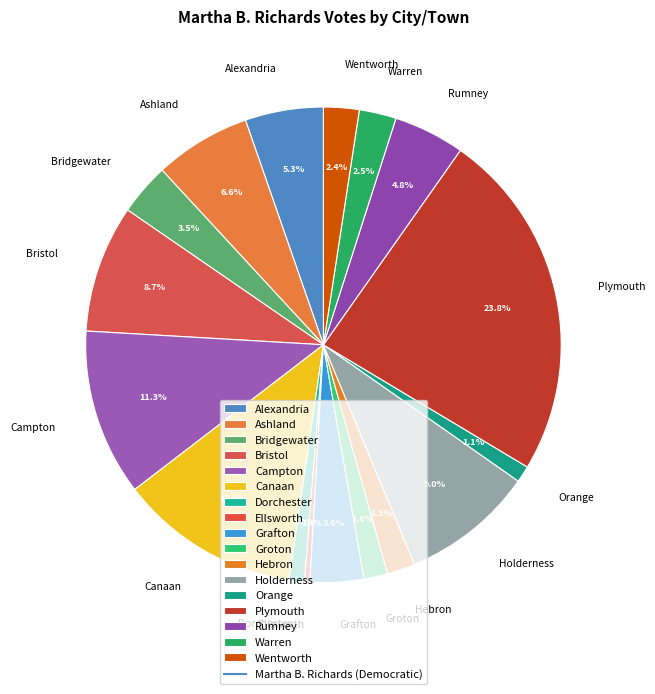

The Grafton slice represents 13% of the pie. True or false?

False